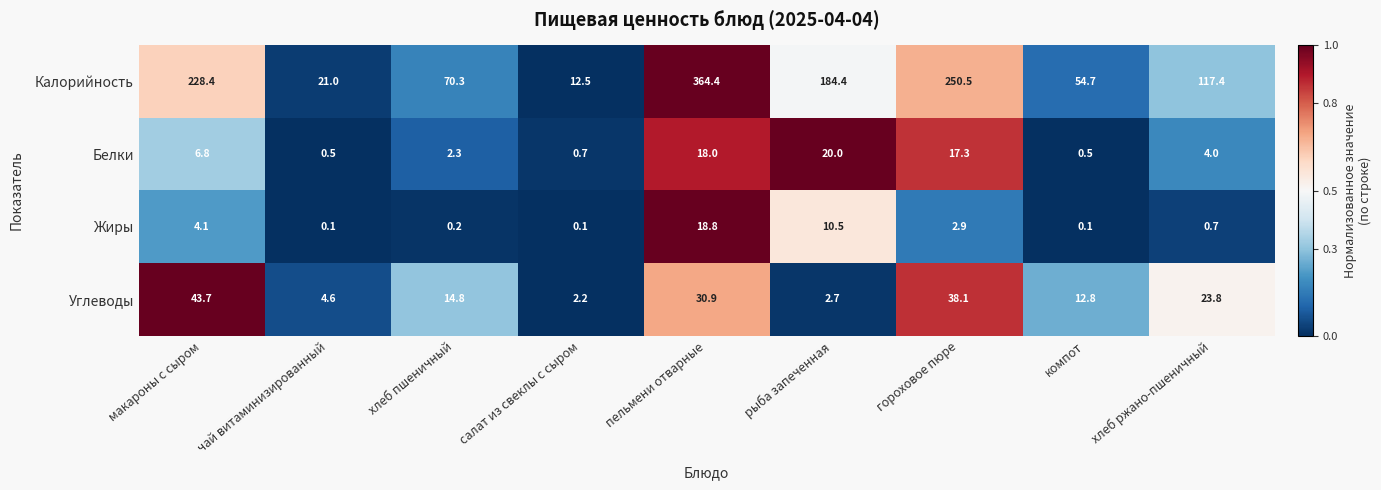

At рыба запеченная, list the series in order from smallest to largest.

Углеводы, Жиры, Белки, Калорийность